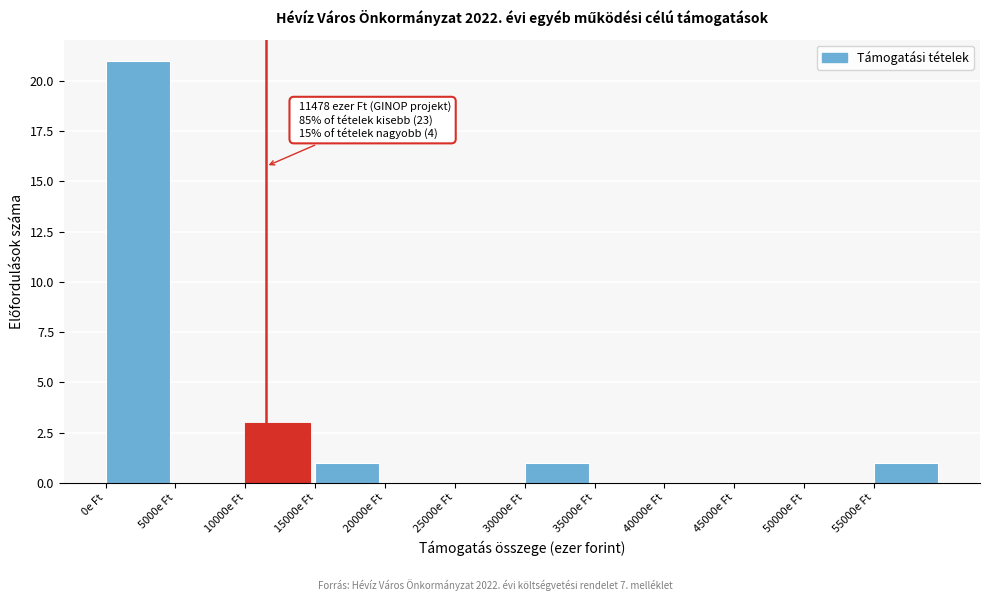

Over which range of the x-axis is the bar tallest?

0 to 5000